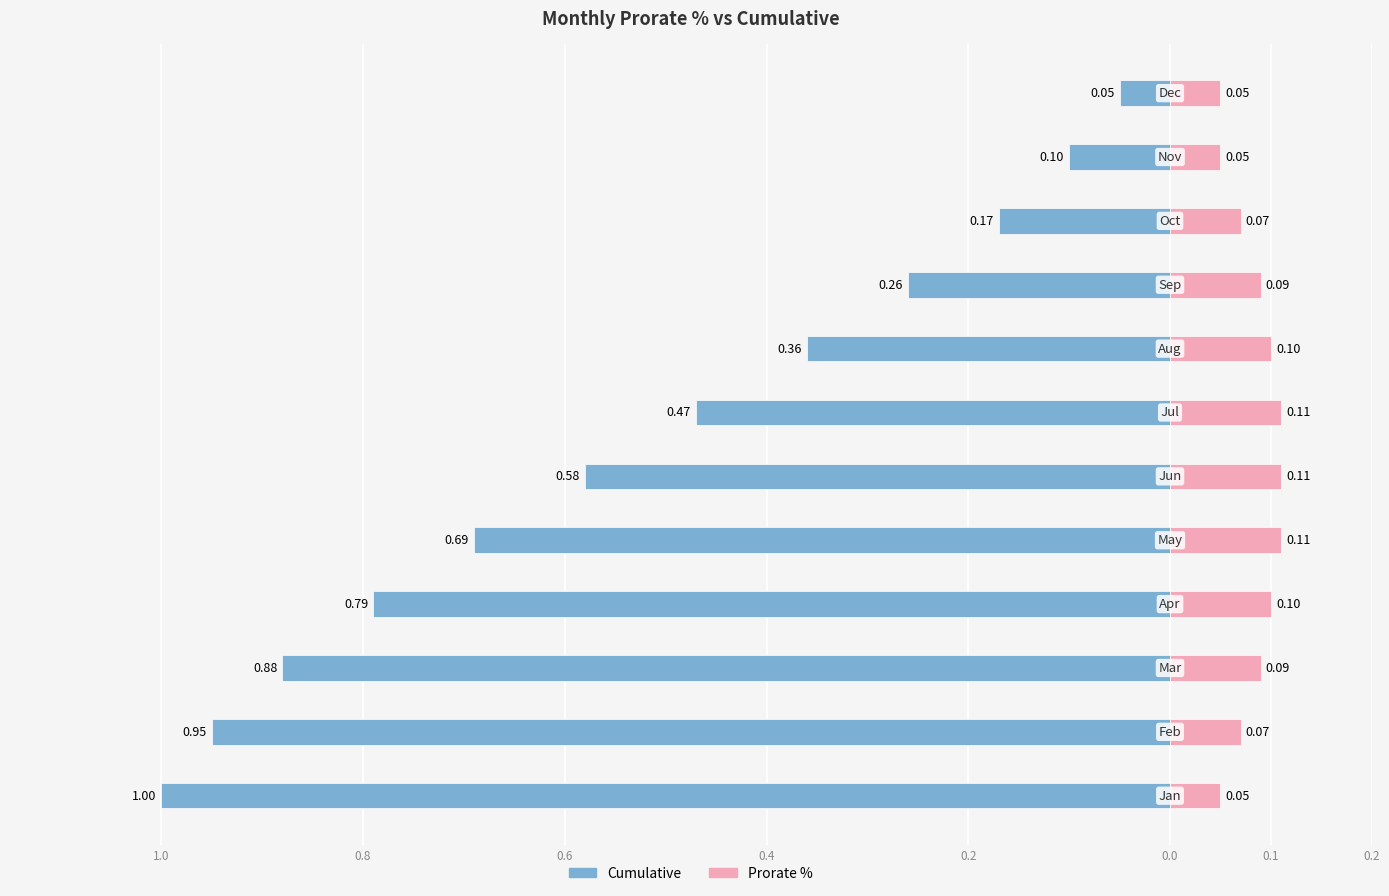

Count the Prorate % values in the range 0 to 1.

12